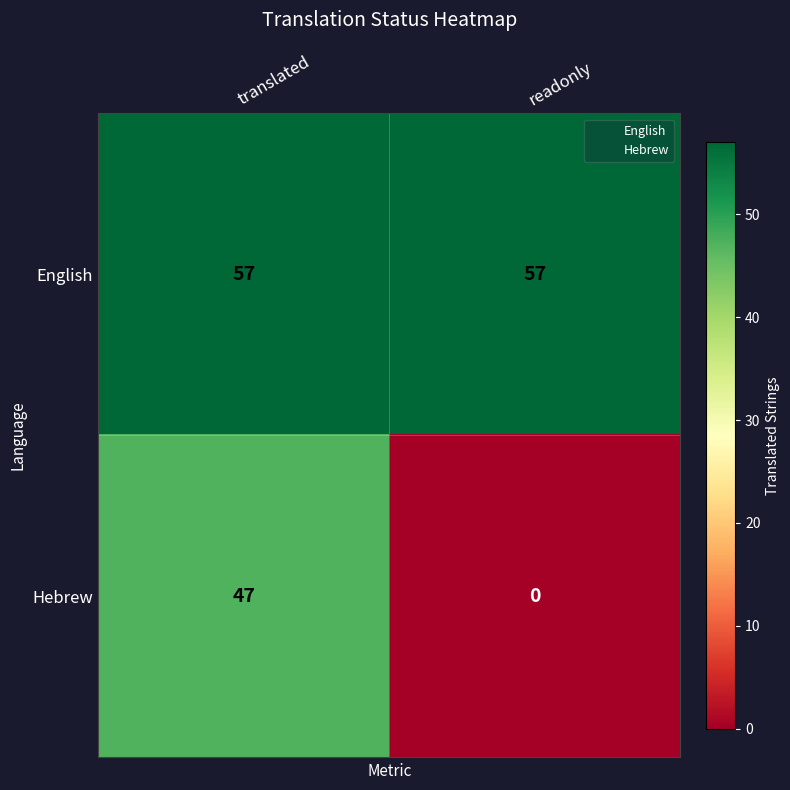

What is the difference between the maximum and minimum values in the Hebrew series?

47